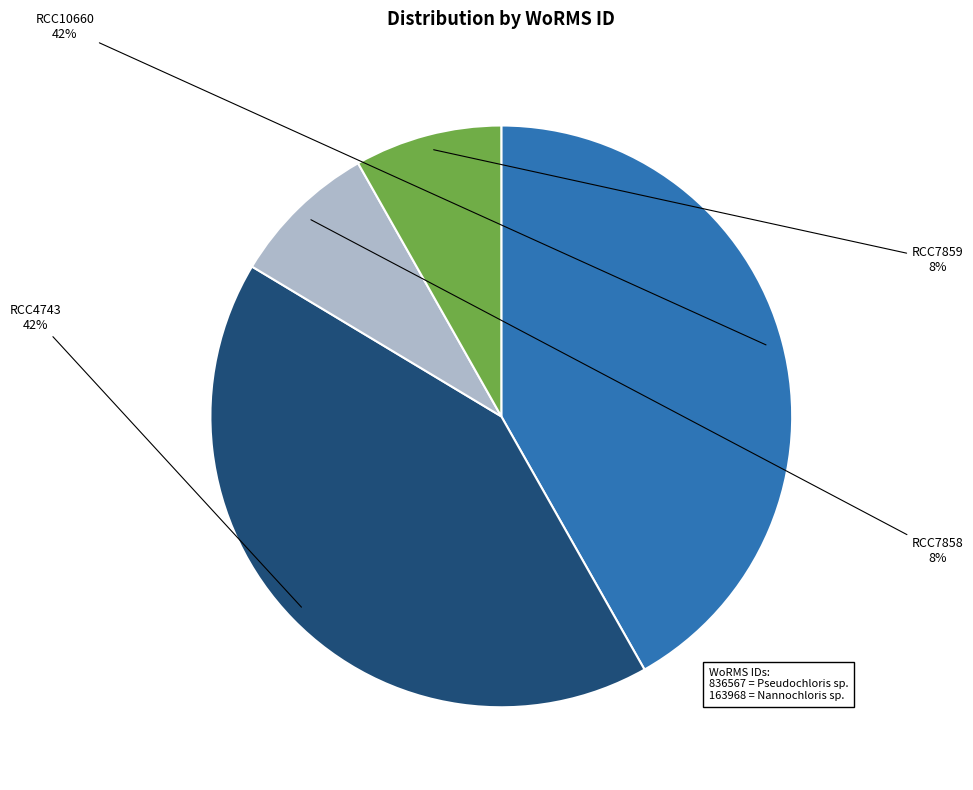

Count the number of slices in the pie.

4